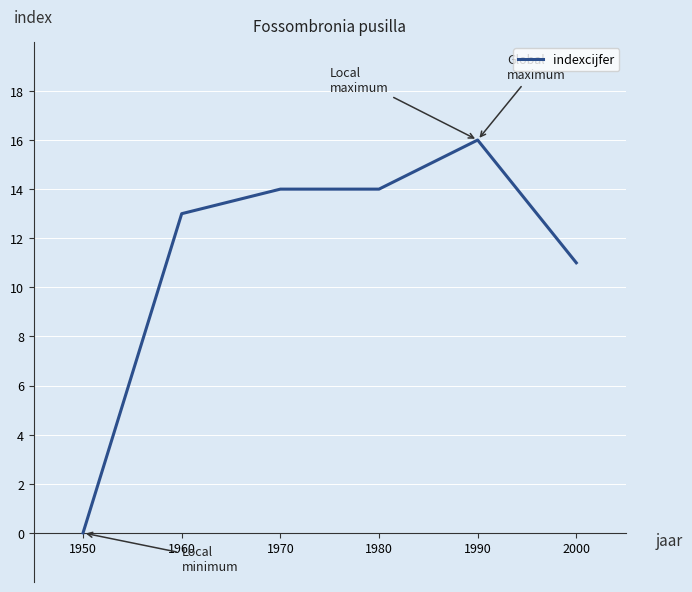

At which label is the value closest to 8?

2000